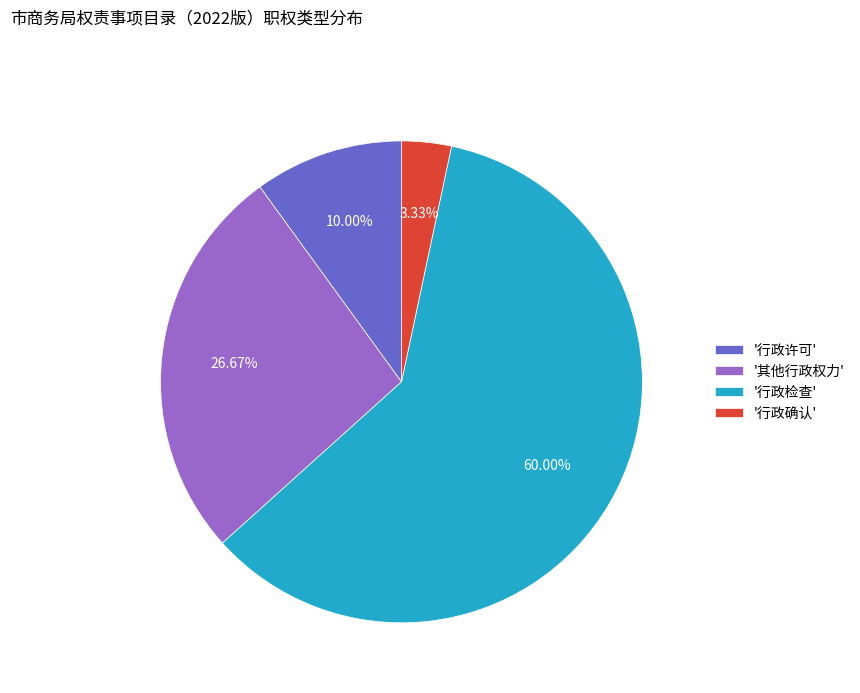

Which category accounts for the majority?

'行政检查'